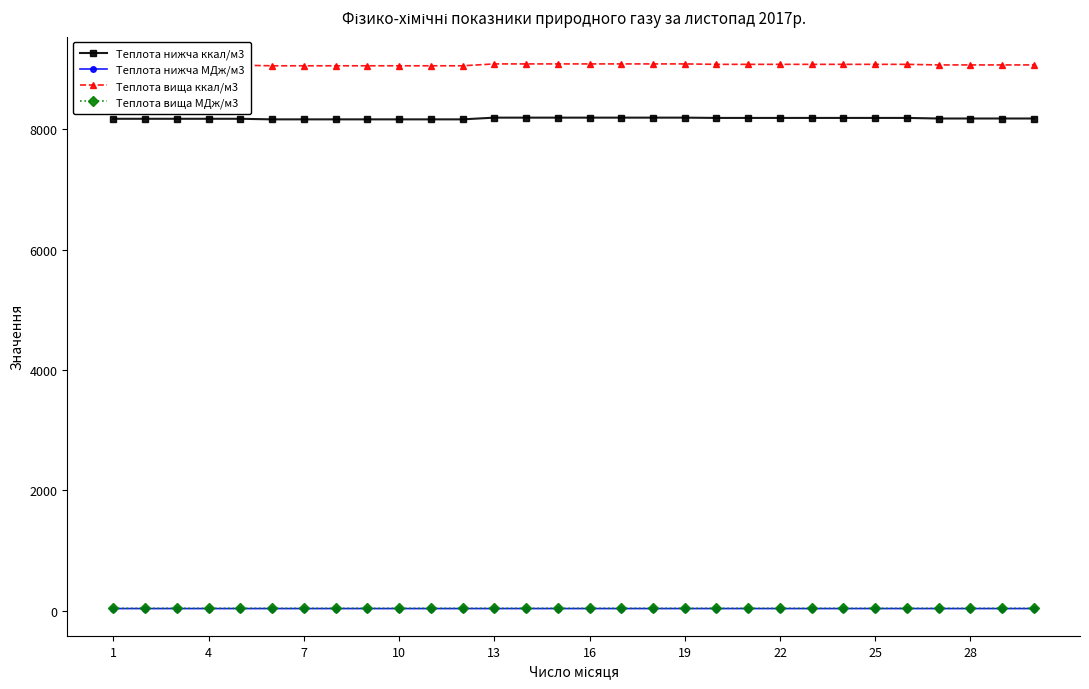

Which series has the largest total across all categories?

Теплота вища ккал/м3